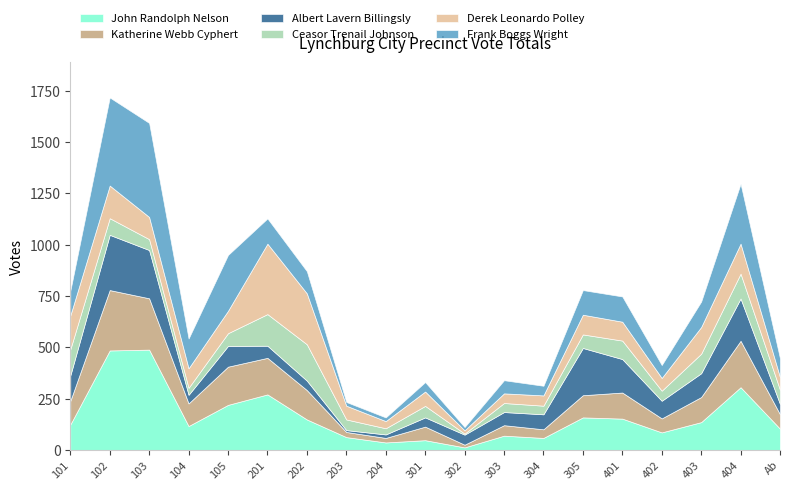

What is the difference between the Katherine Webb Cyphert values at 302 and 204?

9